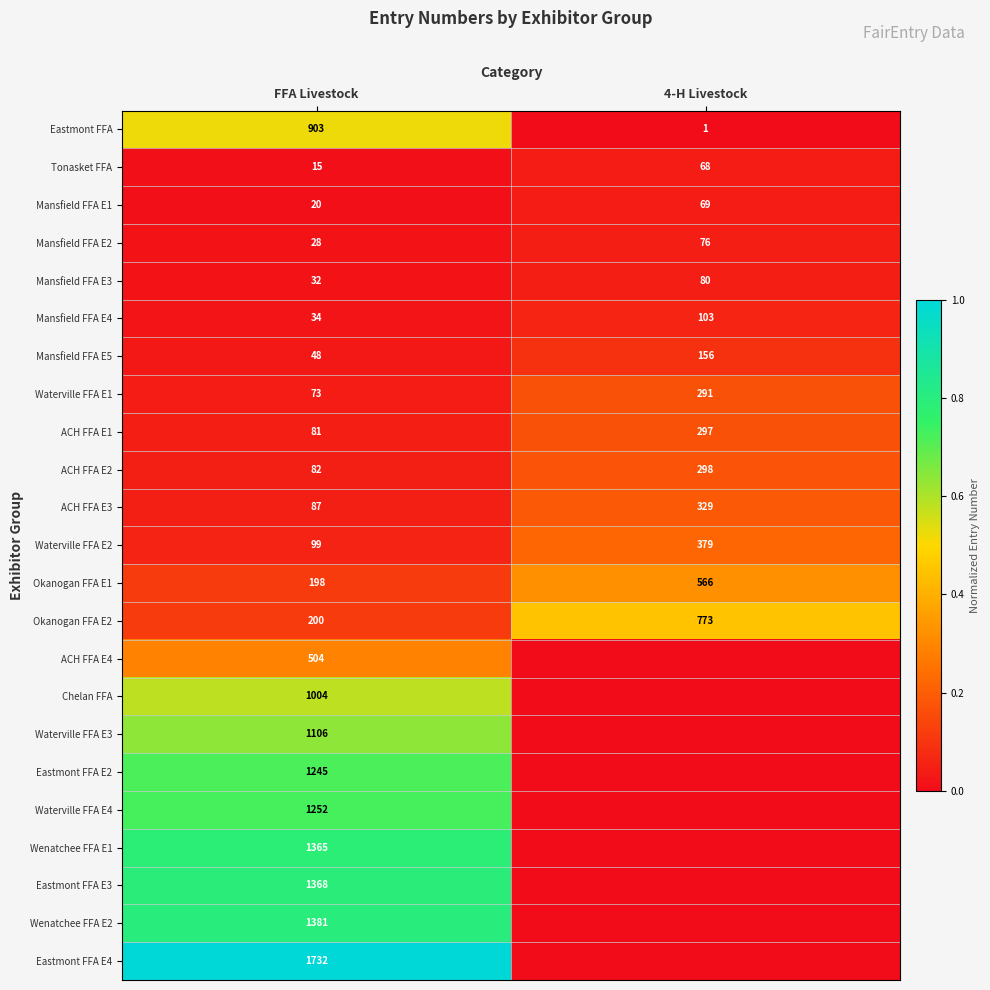

What is the difference between the ACH FFA E2 values at FFA Livestock and 4-H Livestock?

216